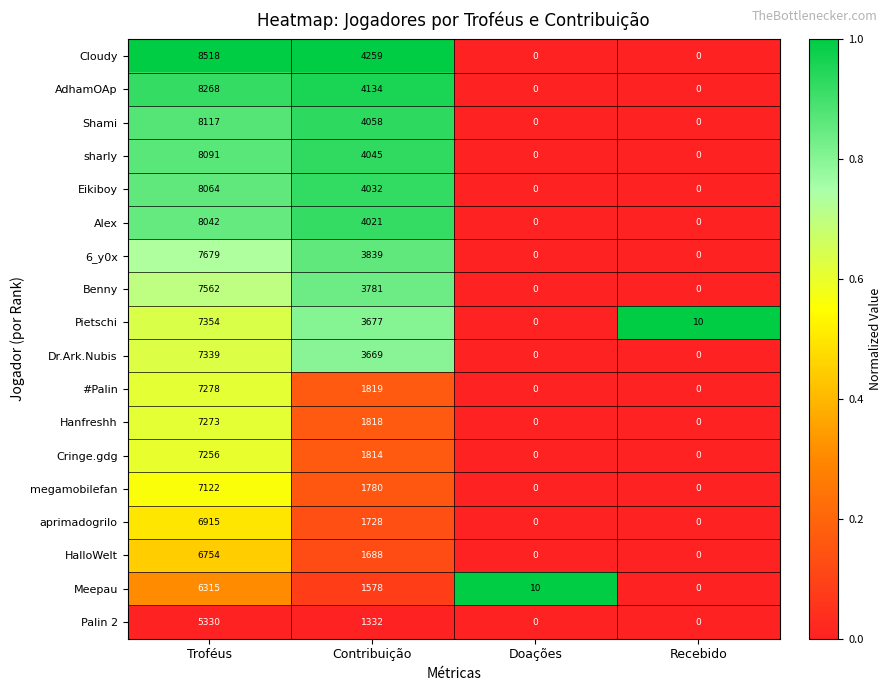

The value of Alex at Contribuição is 6306. True or false?

False